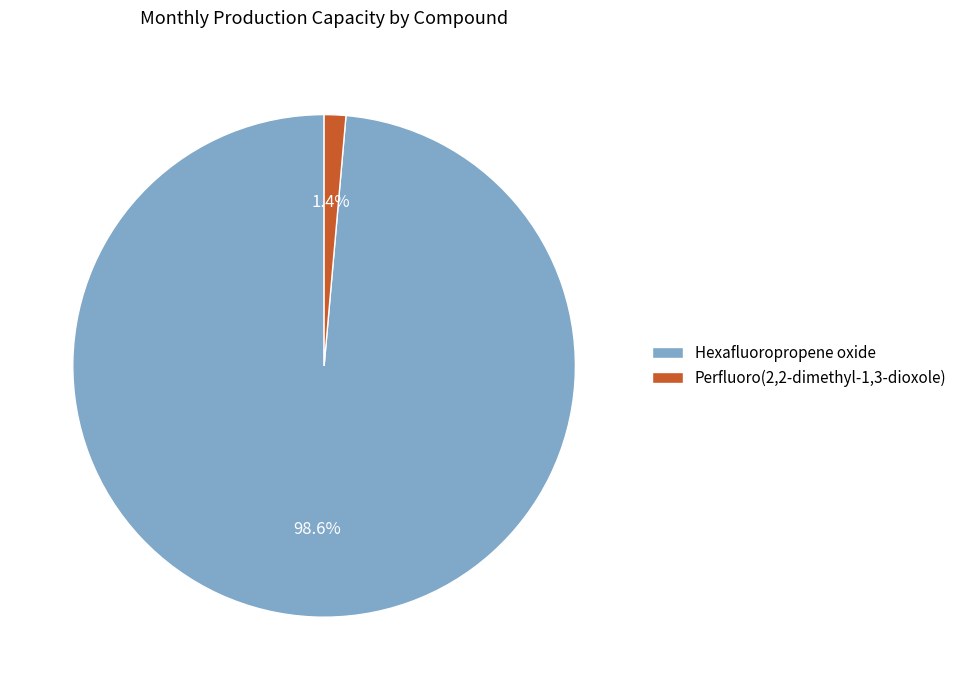

Which has a higher value, Hexafluoropropene oxide or Perfluoro(2,2-dimethyl-1,3-dioxole)?

Hexafluoropropene oxide